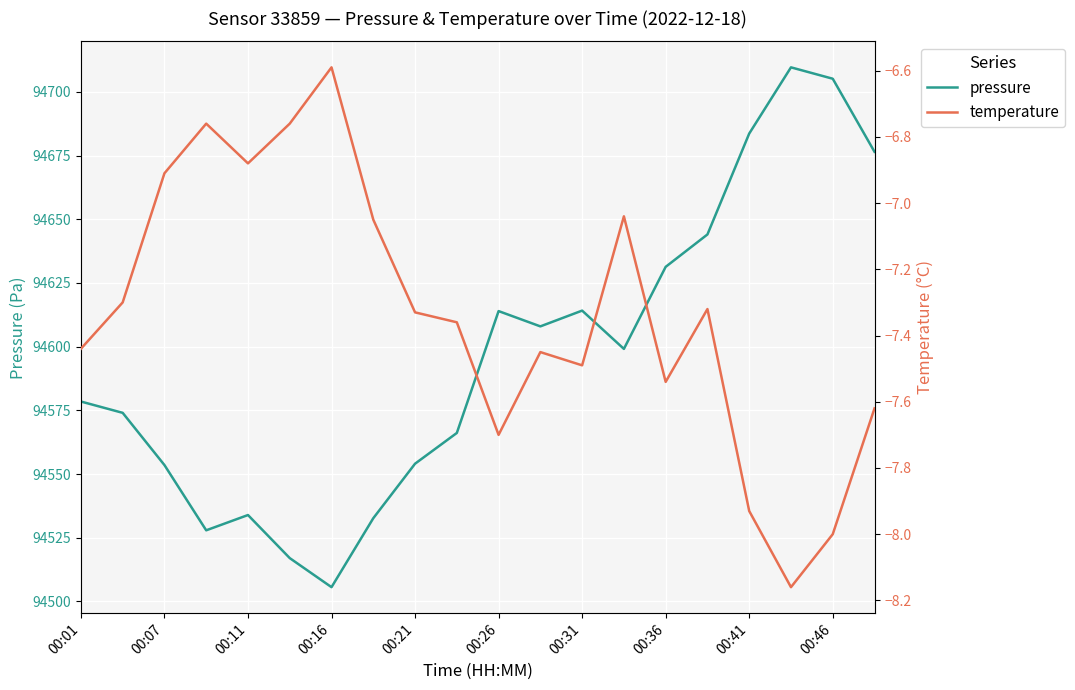

What is the lowest value of the pressure series?

94505.6